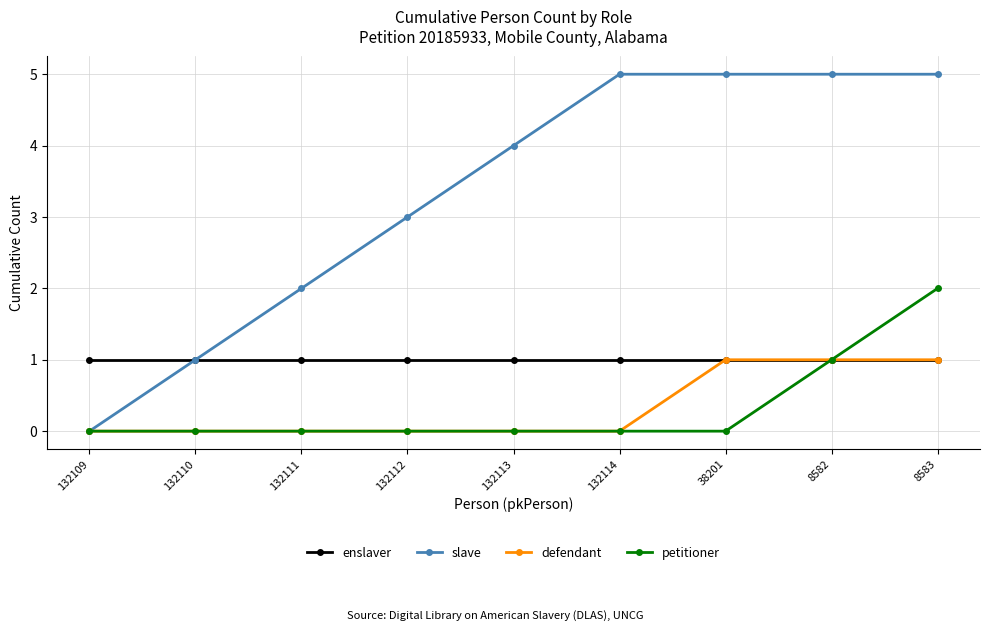

What is the average value of the slave series?

3